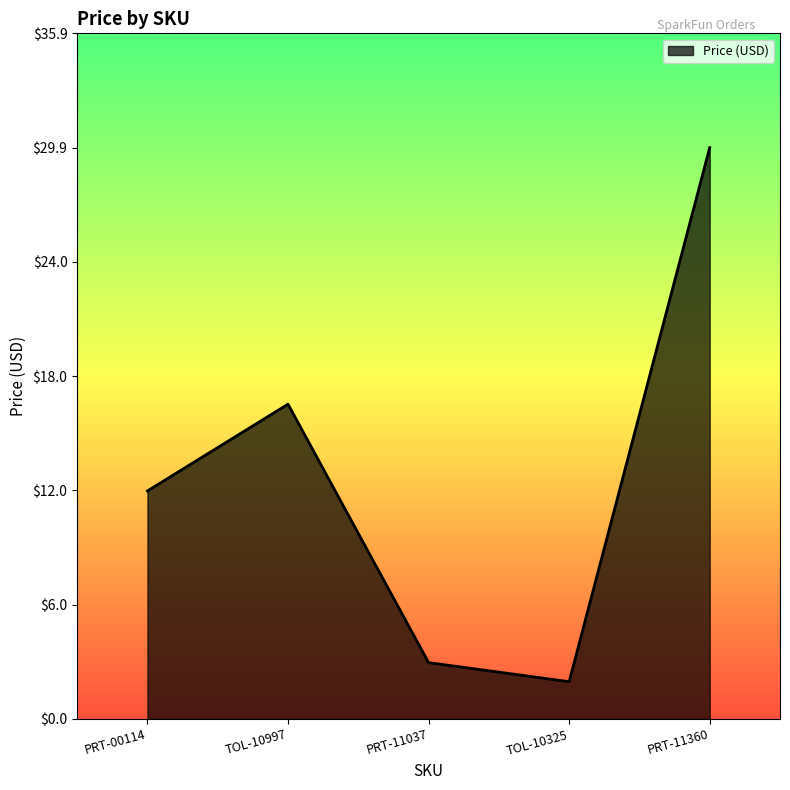

What is the sum of the values at PRT-00114 and PRT-11037?

14.9